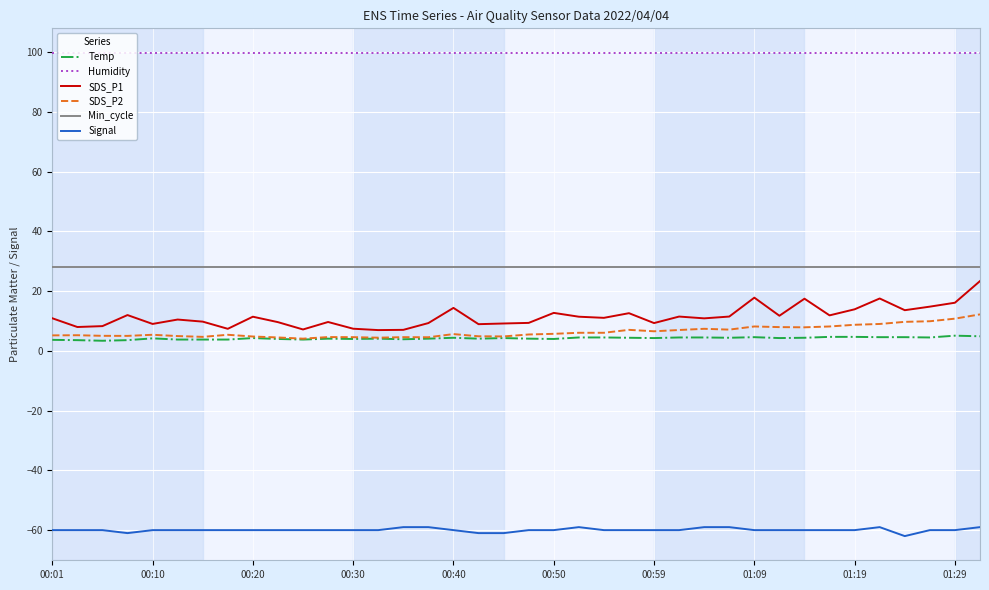

True or false: SDS_P2 and Humidity intersect in this chart.

False